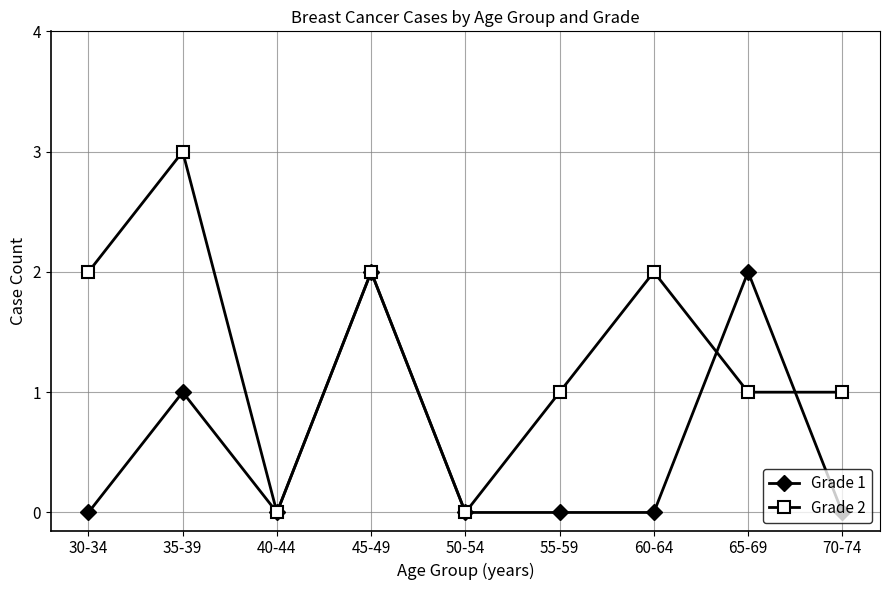

List the series in order of their peak value, highest first.

Grade 2, Grade 1